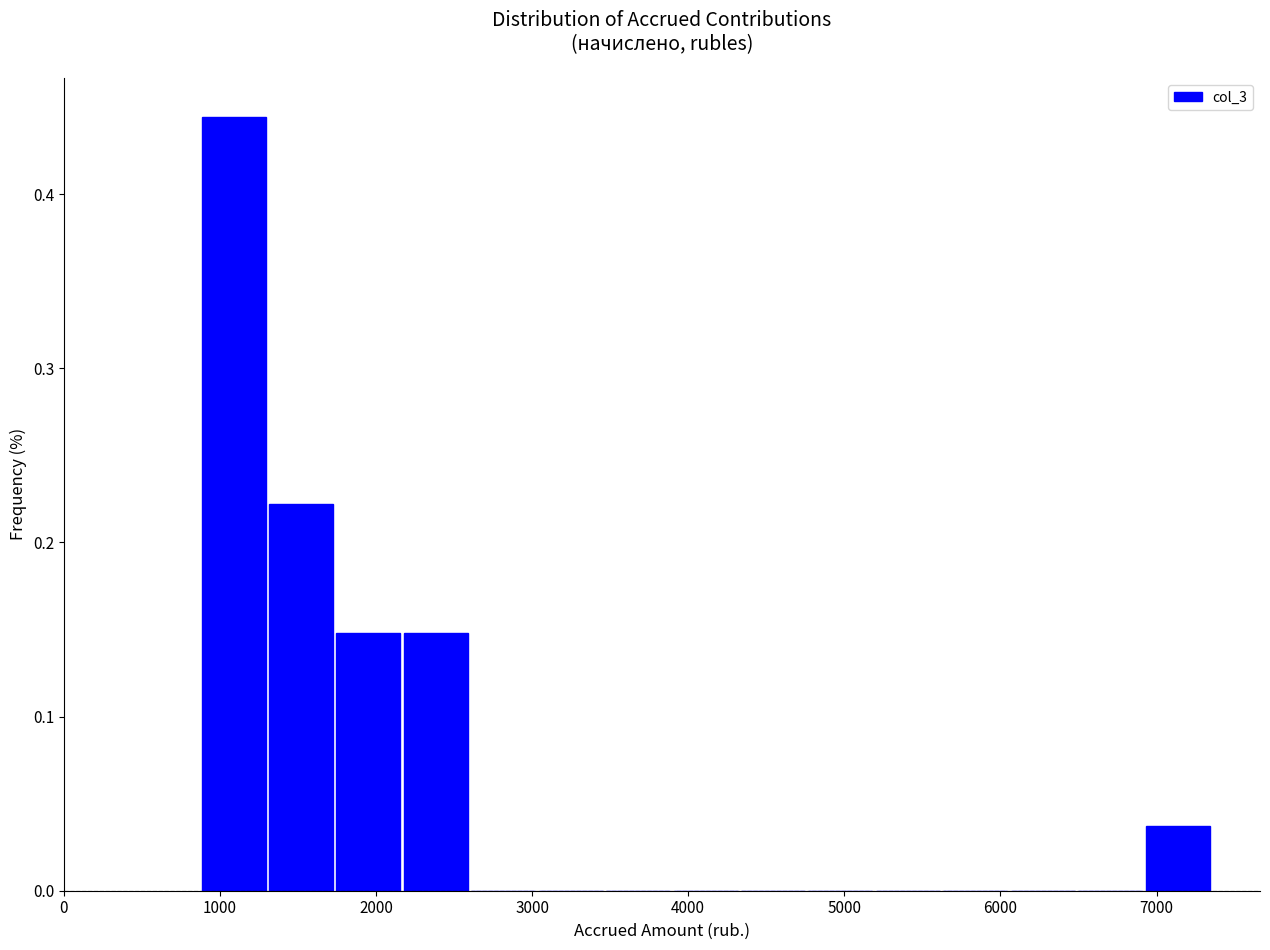

Which range on the x-axis has the tallest bar?

900 to 1300